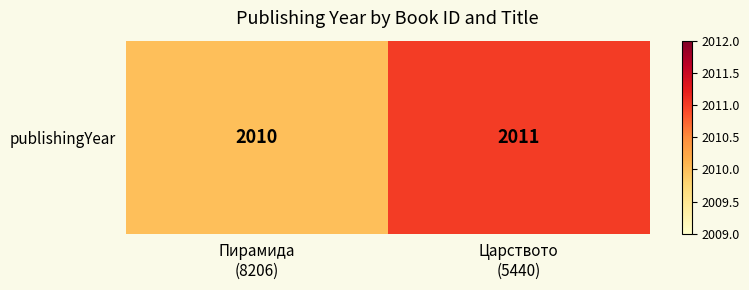

Reading left to right, extract all data points from this chart.

Пирамида
(8206)=2010	Царството
(5440)=2011